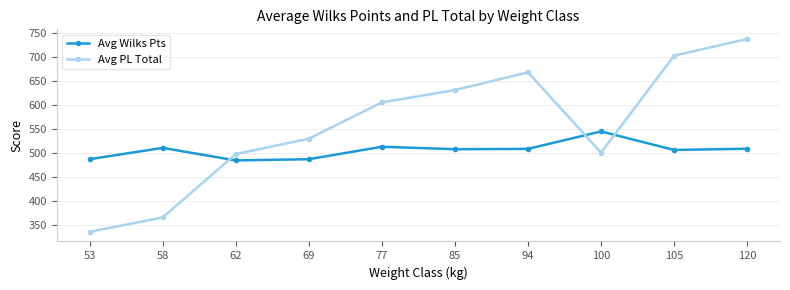

At which label is Avg PL Total closest to 535?

69